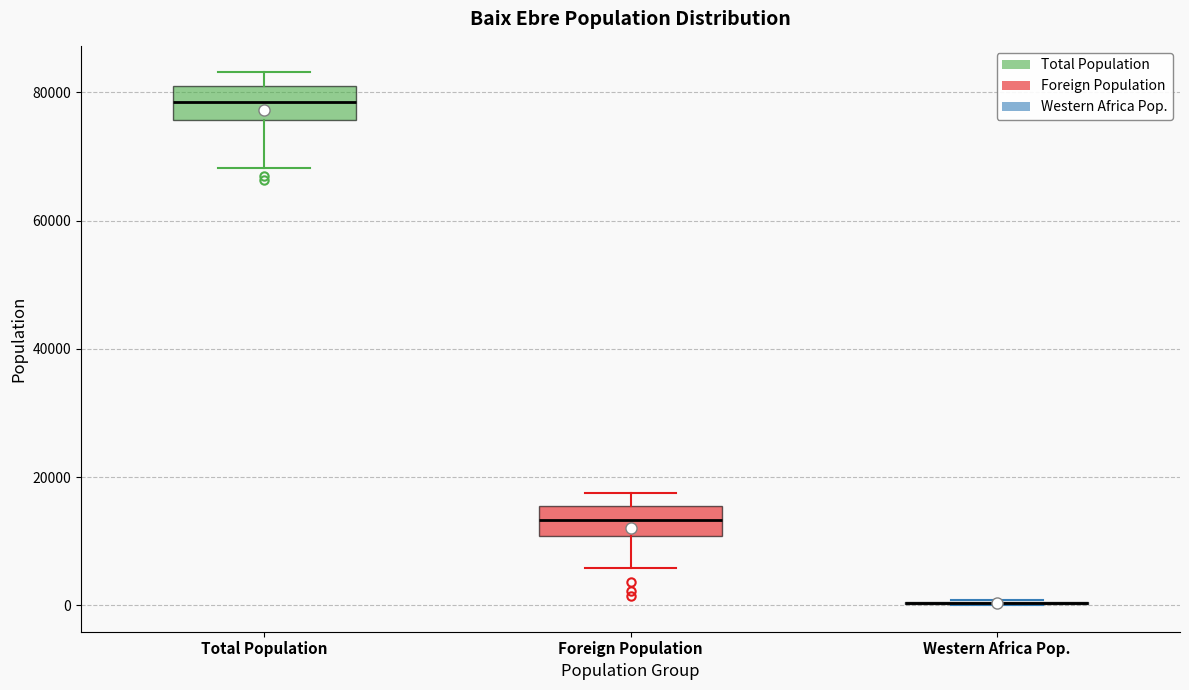

Where does the lower whisker of the box for Foreign Population end on the y-axis? The values are not printed on the chart, so give them approximately, as read against the axis.

6000